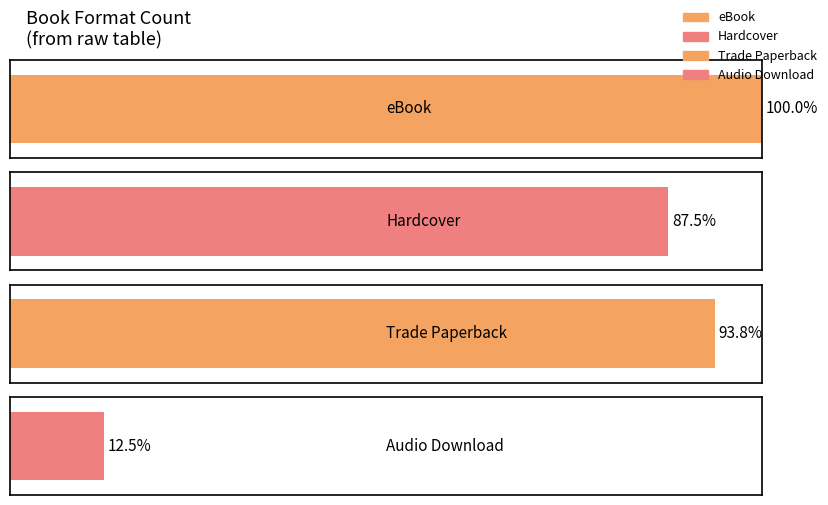

What is the change in value from eBook to Trade Paperback?

-1